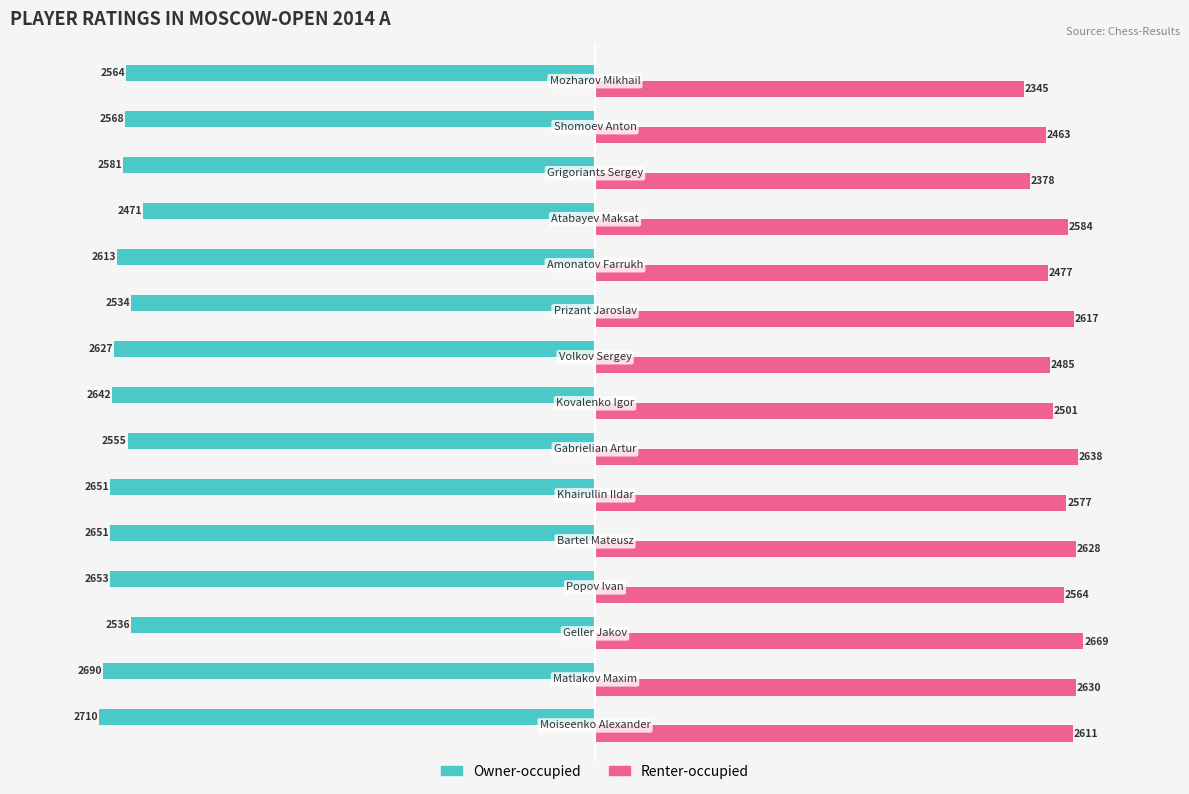

What is the lowest value of the Owner-occupied series?

-2710